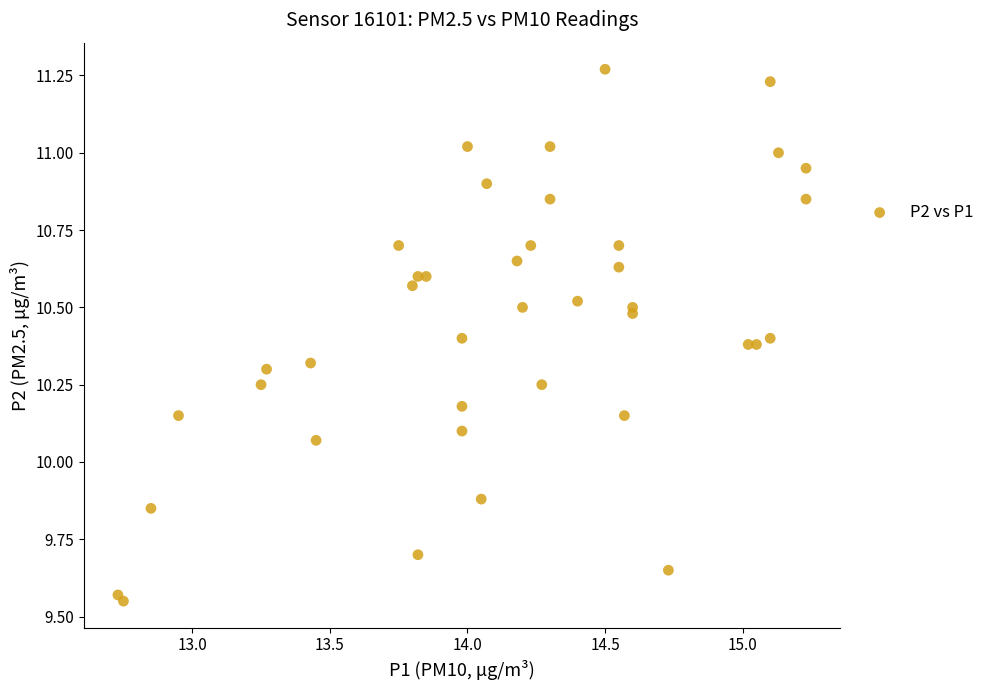

What is the range of Y values (max minus min)?

1.7